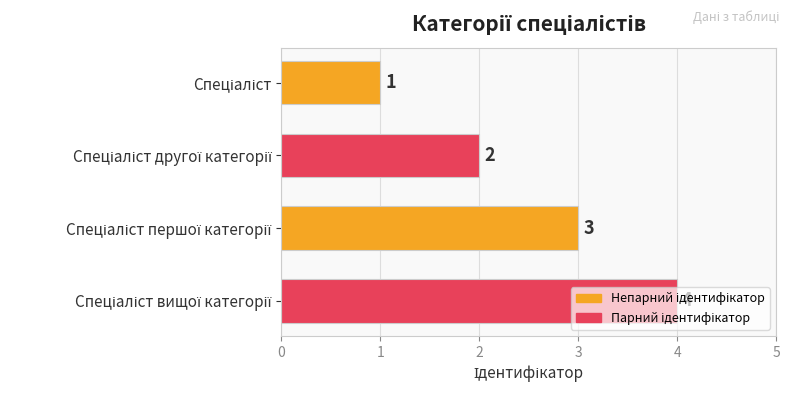

Count the values in the range 2 to 4.

3